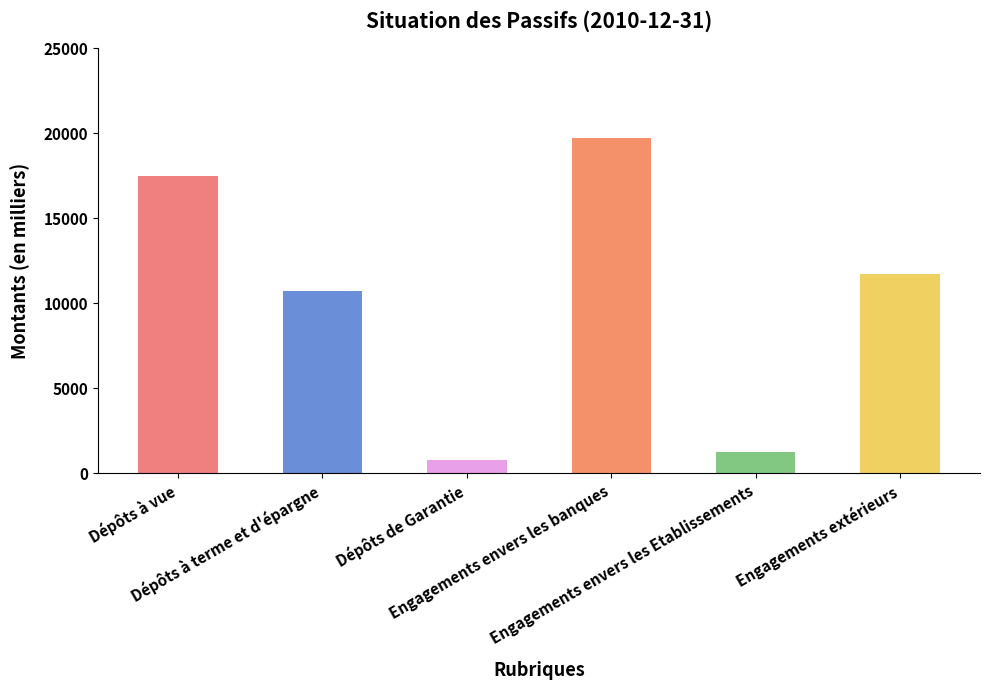

Reading right to left, what are all the values shown in this chart?

Engagements extérieurs=11708.0	Engagements envers les Etablissements=1247.0	Engagements envers les banques=19735.6	Dépôts de Garantie=774.1	Dépôts à terme et d'épargne=10707.7	Dépôts à vue=17477.2